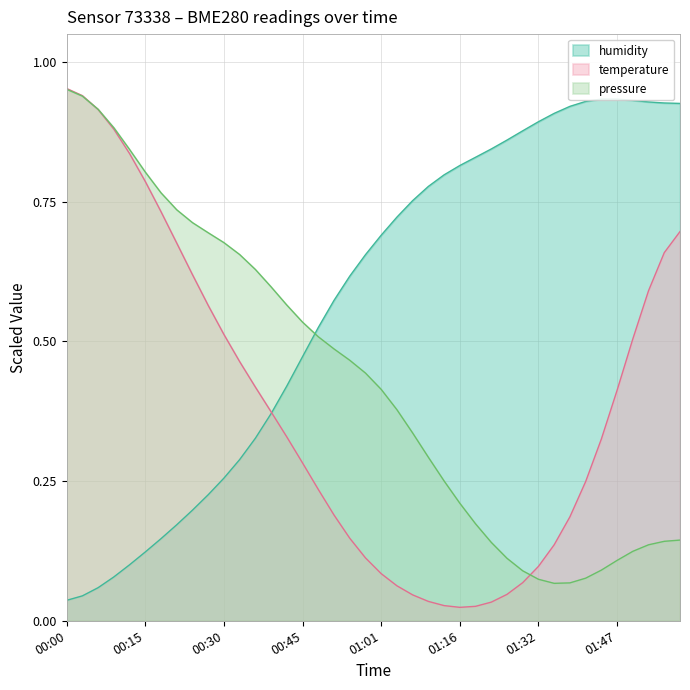

Rank the series by their average value, from highest to lowest.

humidity, pressure, temperature